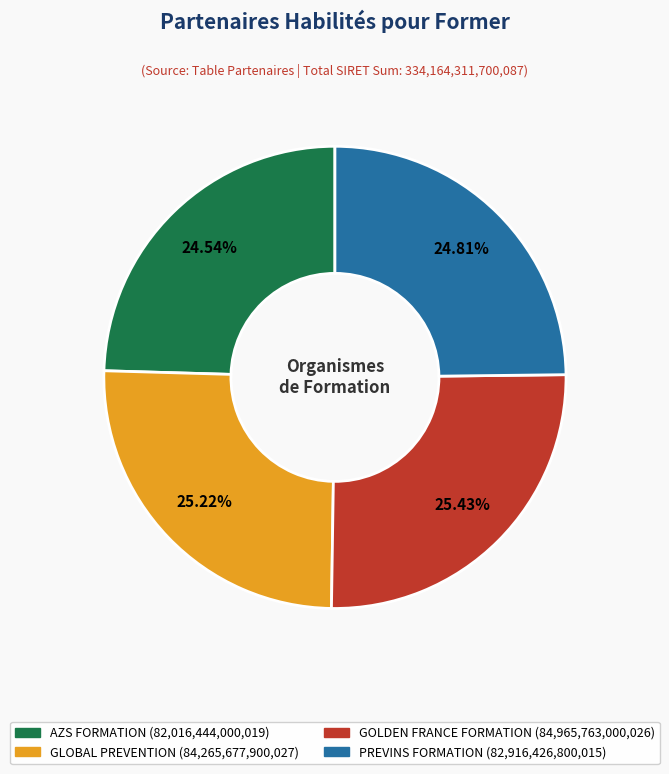

What is the ratio of the value at AZS FORMATION to the value at GOLDEN FRANCE FORMATION?

1.0